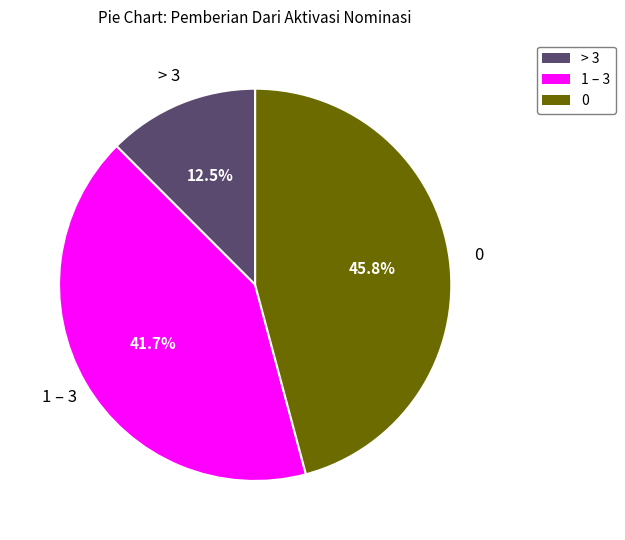

Count the number of slices in the pie.

3